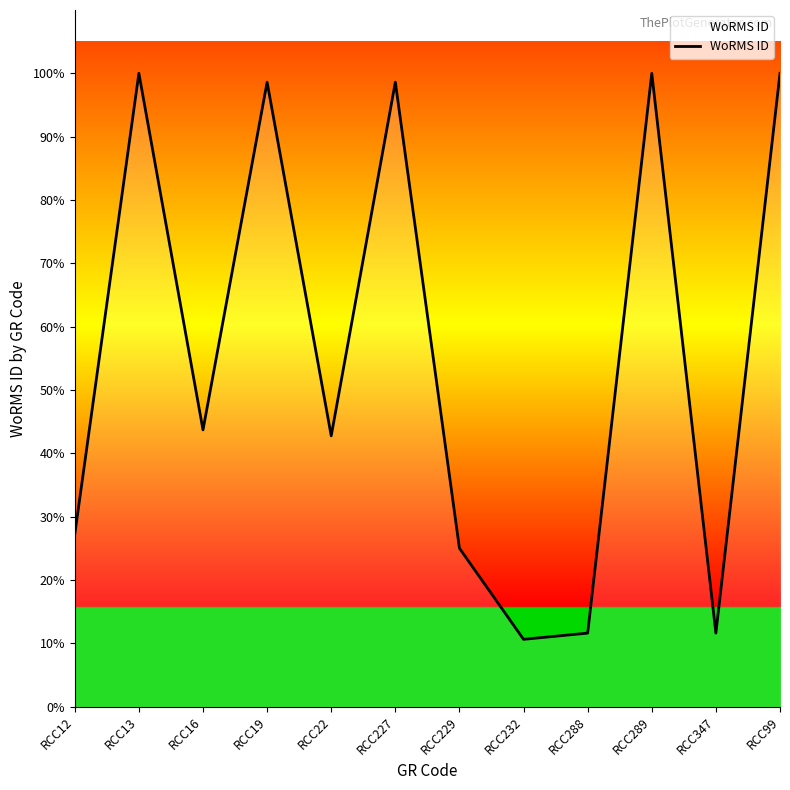

Is this an area chart (filled region under the line)?

Yes